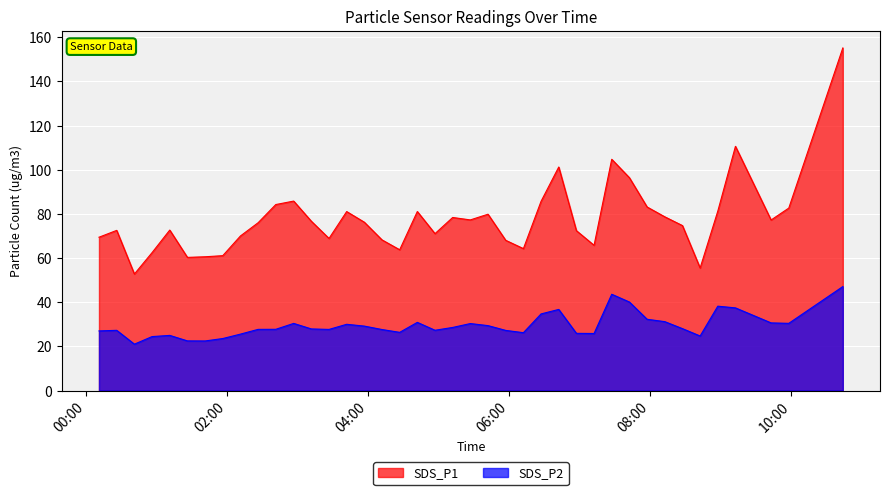

What is the difference between the second highest and second lowest values in the SDS_P1 series?

55.1